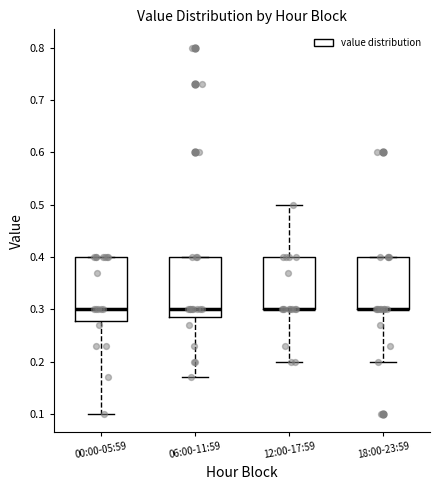

Reading left to right, transcribe this box plot: for each box, give where its median line is, the range the box spans, and where its two whiskers end, as read against the y-axis. The values are not printed on the chart, so give them approximately, as read against the axis.

00:00-05:59: median 0.30, box 0.28 to 0.40, whiskers 0.10 to 0.40
06:00-11:59: median 0.30, box 0.29 to 0.40, whiskers 0.17 to 0.40
12:00-17:59: median 0.30 (drawn on the box's lower edge), box 0.30 to 0.40, whiskers 0.20 to 0.50
18:00-23:59: median 0.30 (drawn on the box's lower edge), box 0.30 to 0.40, whiskers 0.20 to 0.40